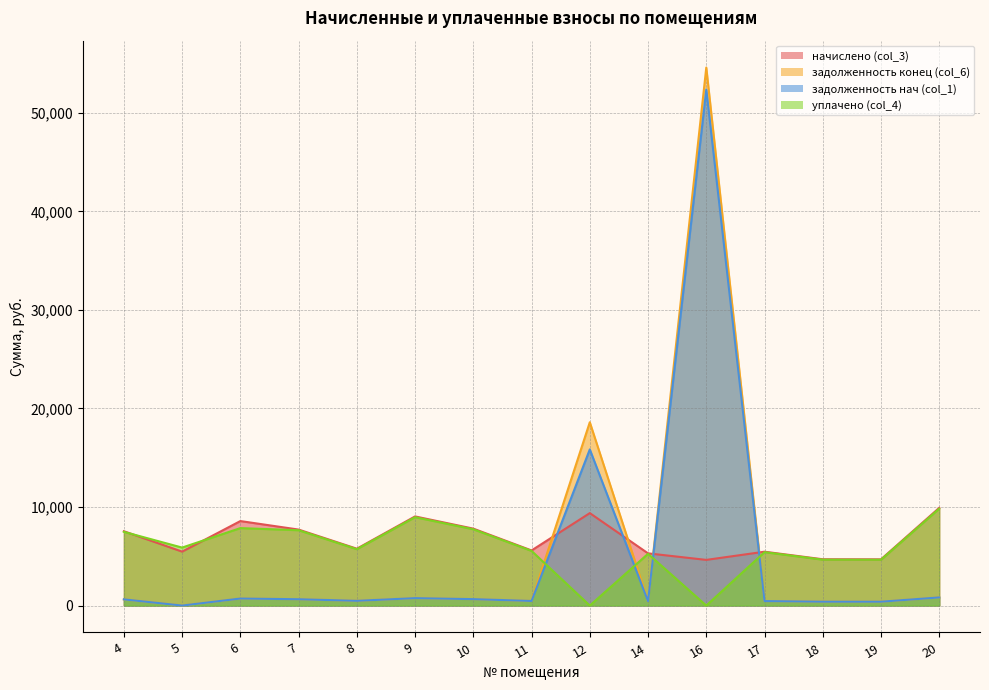

At which label is начислено (col_3) closest to 7276?

4